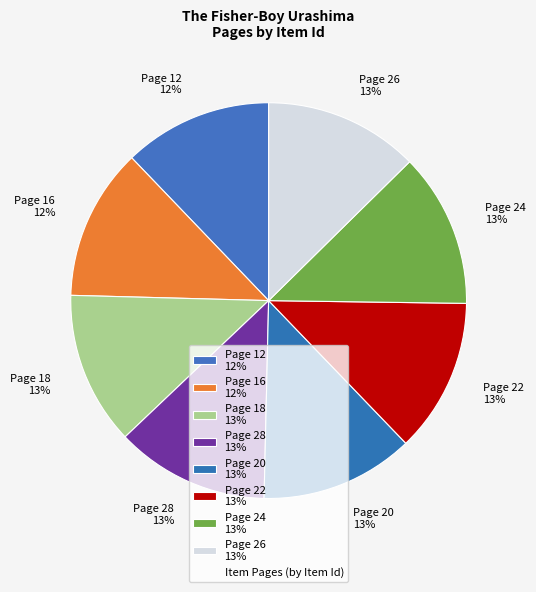

To the nearest percent, what portion does Page 20 represent?

13%